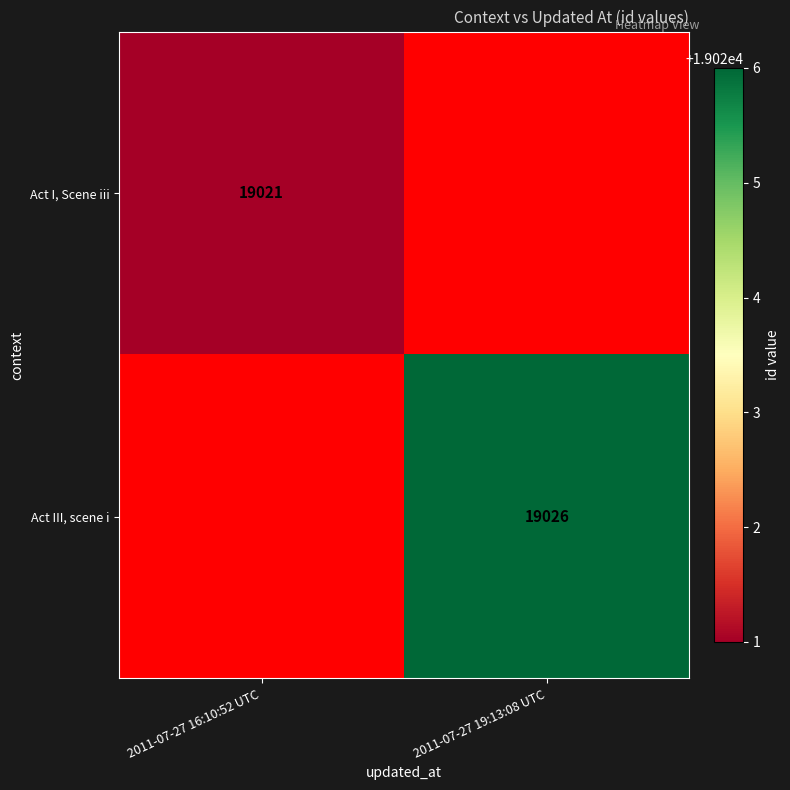

The Act III, scene i series shows 19026 at 2011-07-27 19:13:08 UTC. True or false?

True